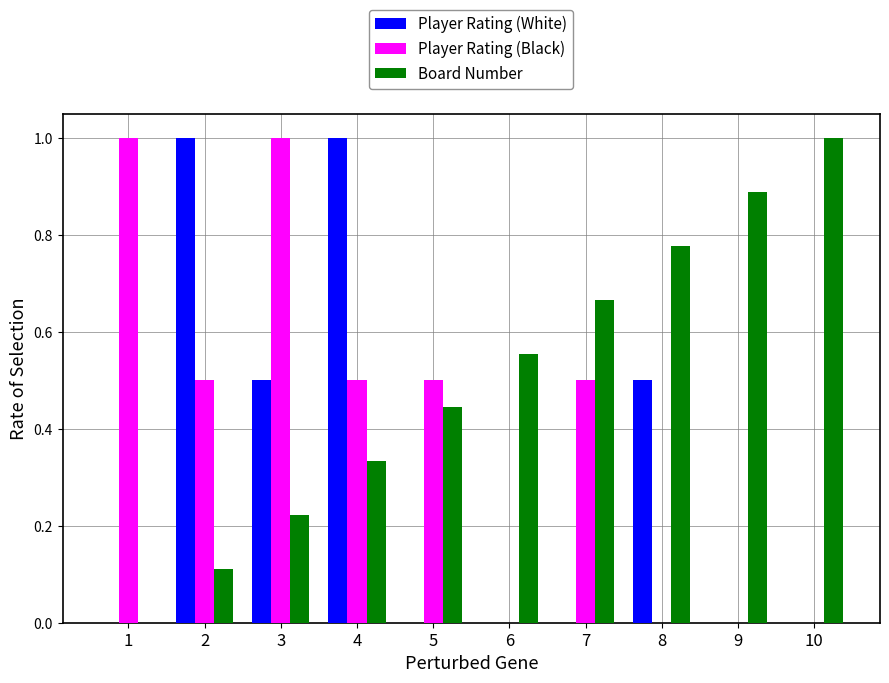

Where is Board Number nearest to the value 0?

1